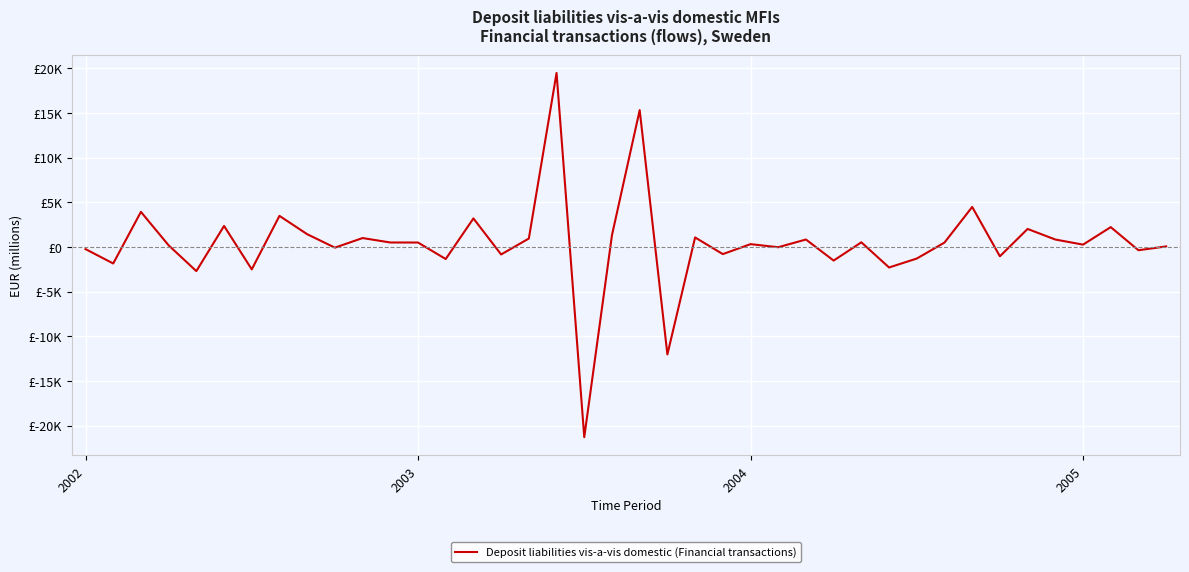

True or false: there are more than 1 points higher than both neighbors.

True